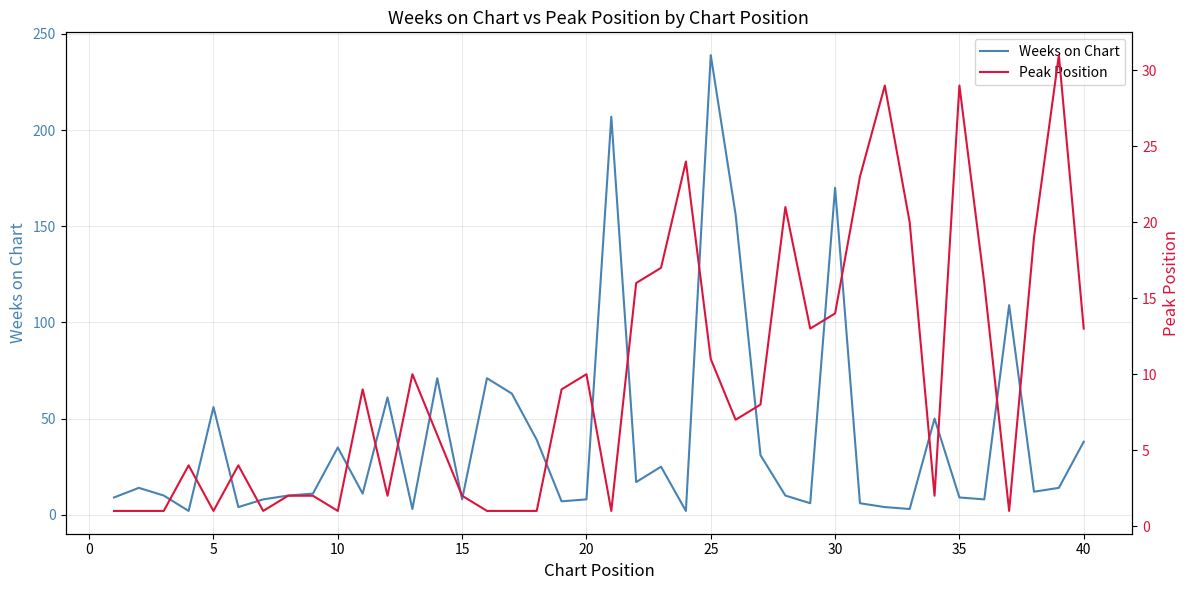

What is the maximum value for Weeks on Chart?

239